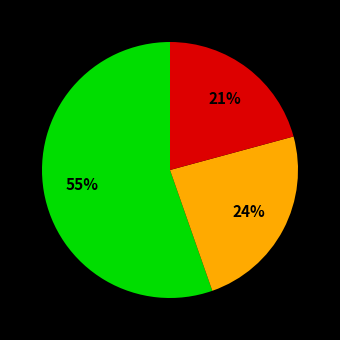

How many segments does this pie chart have?

3